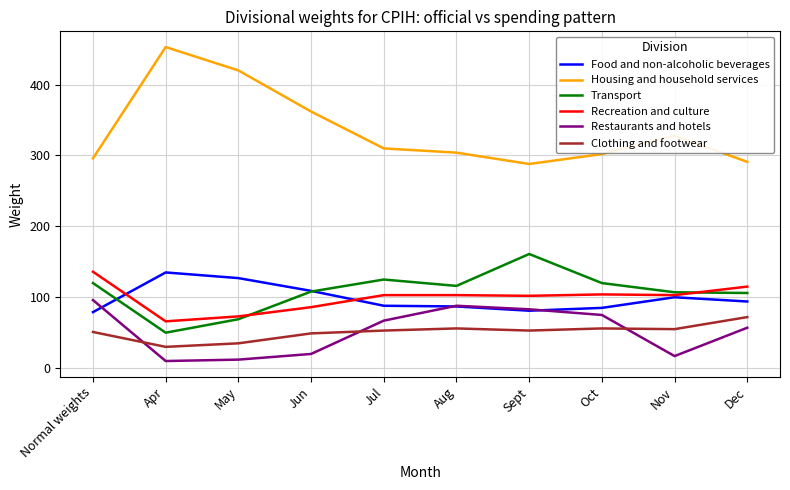

Is the value of Food and non-alcoholic beverages at Oct greater than the value of Housing and household services at Dec?

No